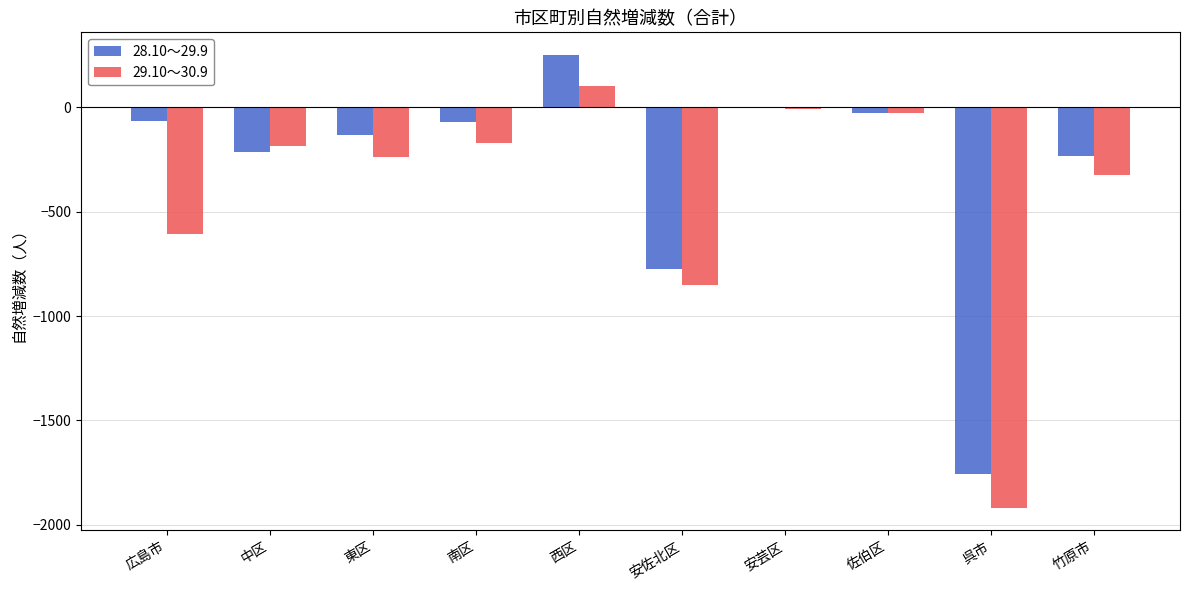

Which series changed the most between 中区 and 呉市?

29.10～30.9